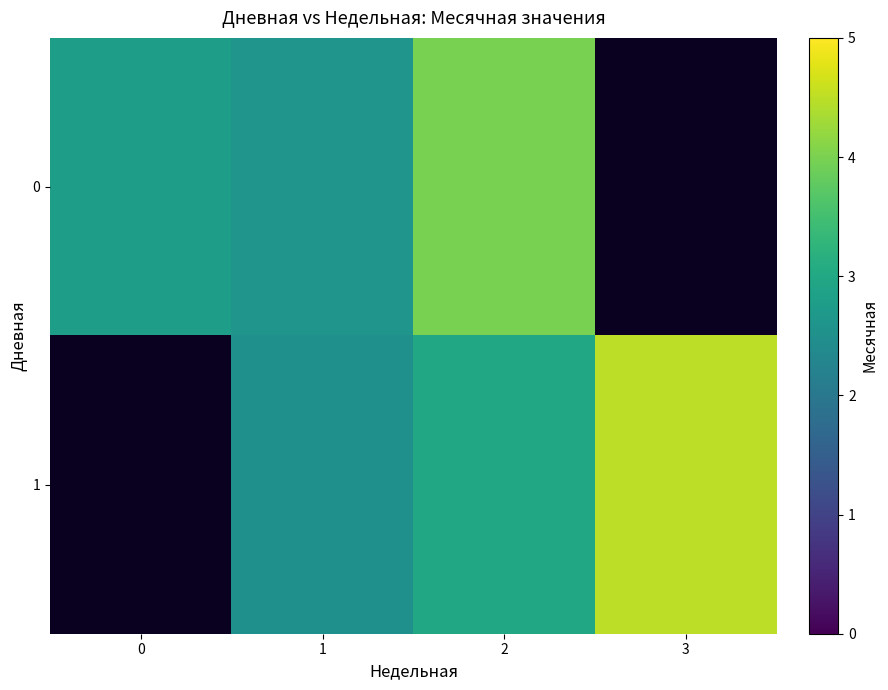

How many categories are shown in the chart?

4